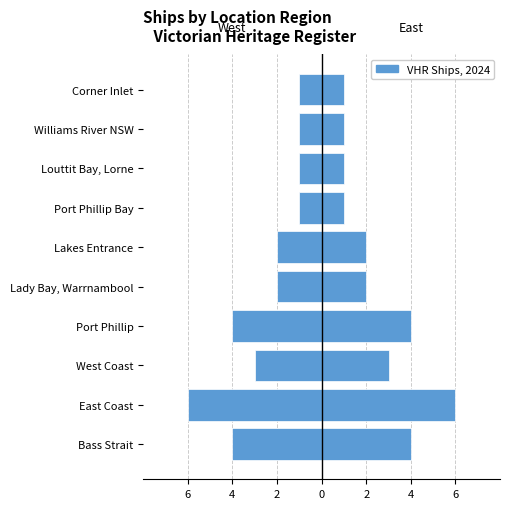

How many groups of bars are there?

10